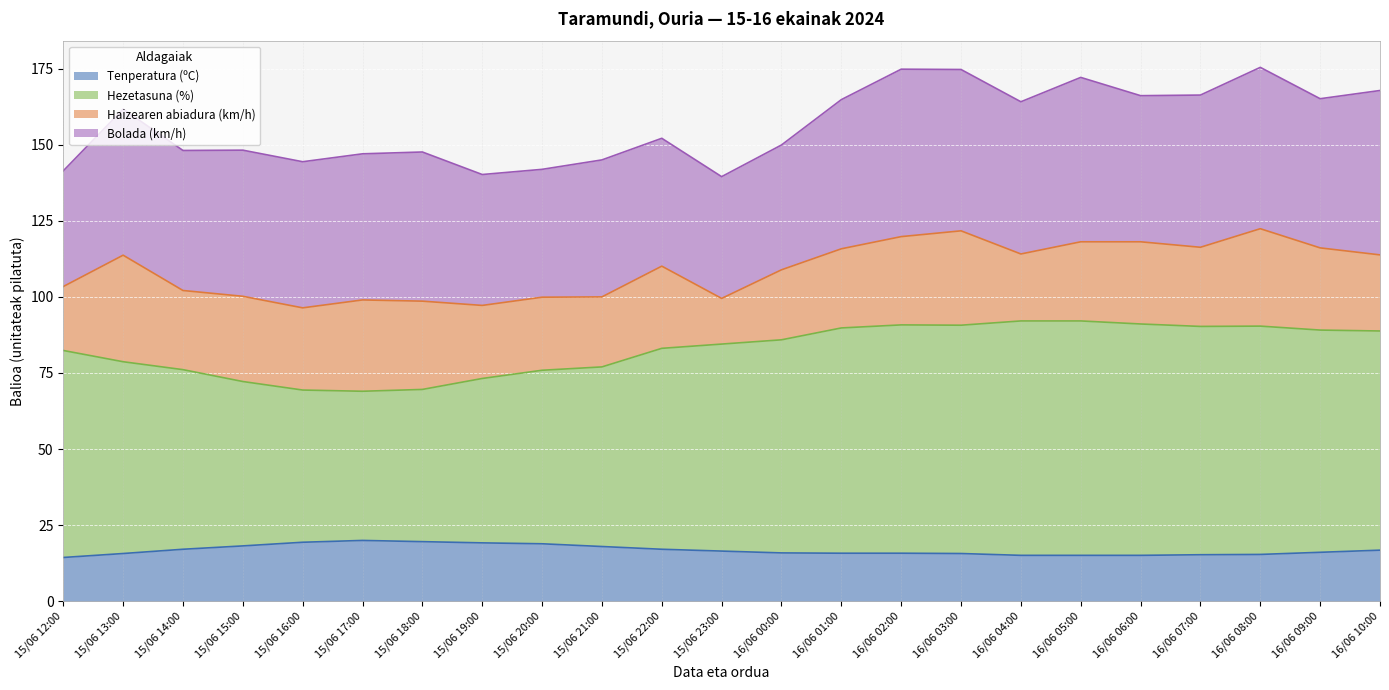

What is the highest value of the Tenperatura (ºC) series?

20.0